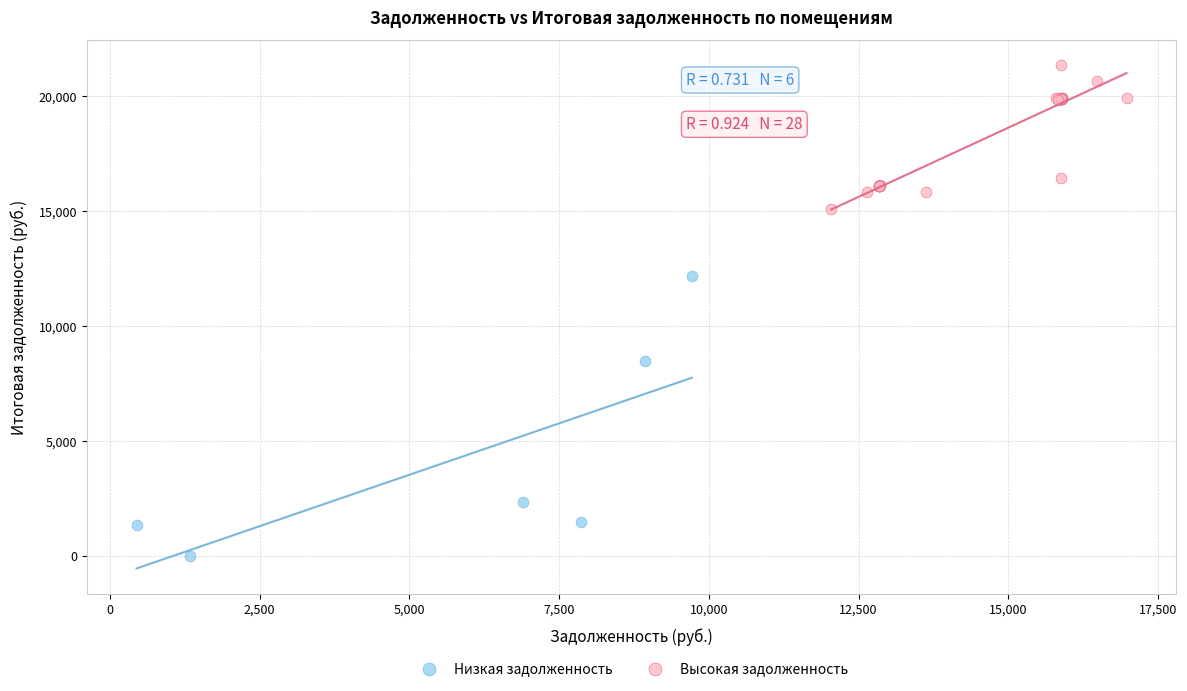

Which series reaches the maximum Y coordinate?

Высокая задолженность